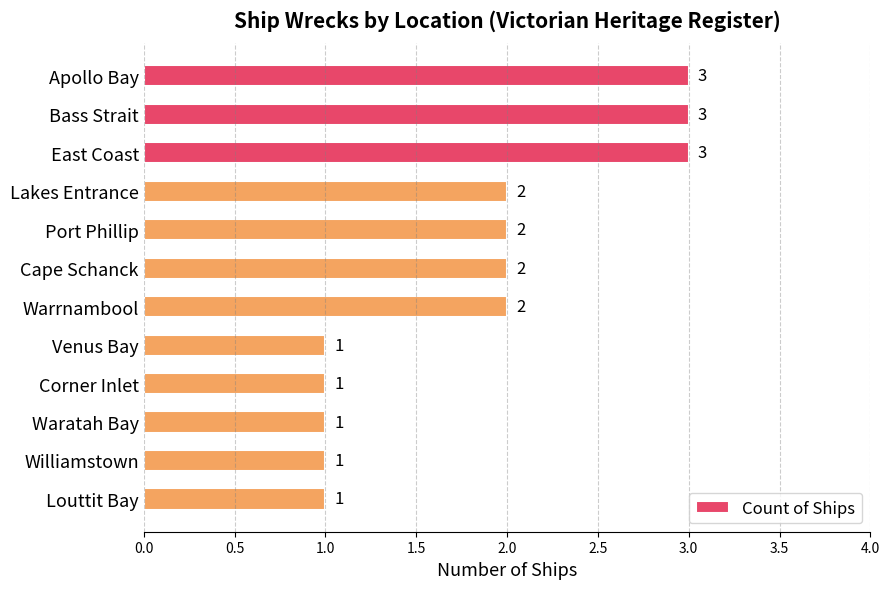

Count the number of data series in this chart.

1